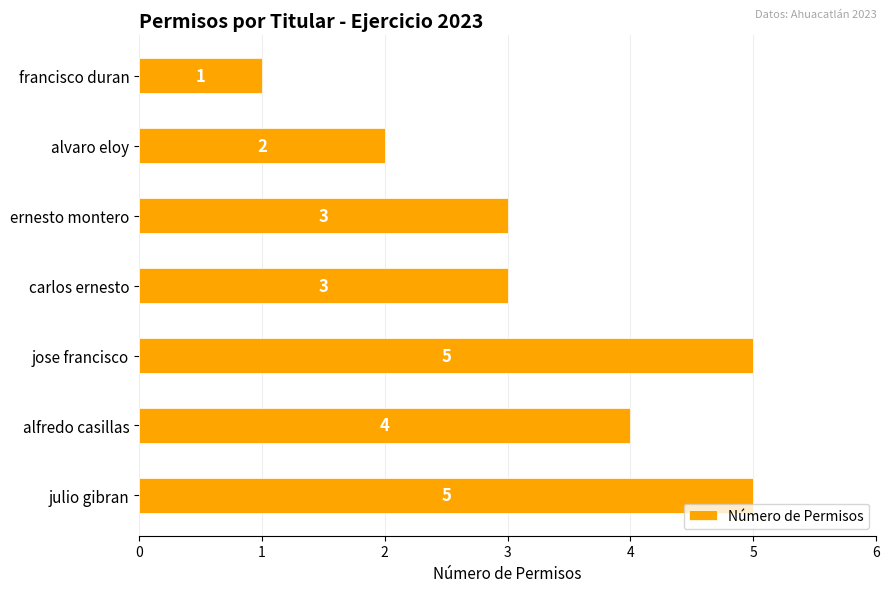

True or false: the data shows 2 at alvaro eloy.

True